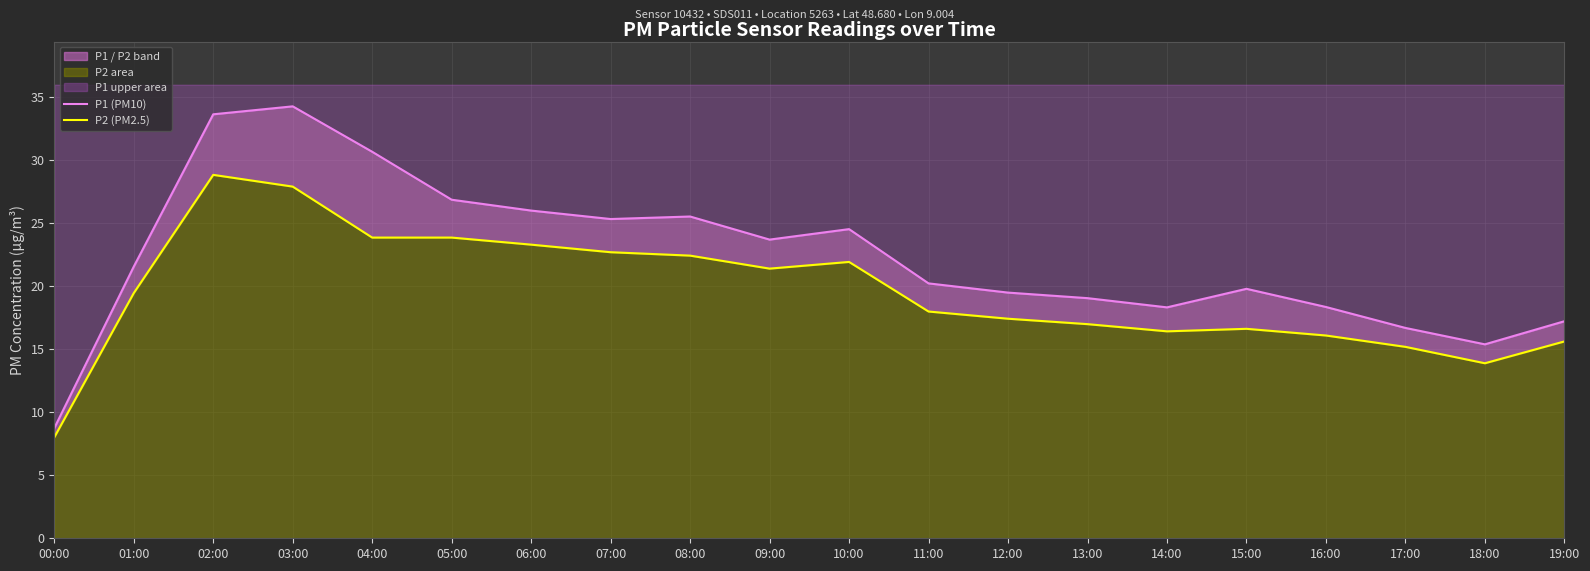

What are all the series names shown in the legend?

P1 (PM10), P2 (PM2.5)